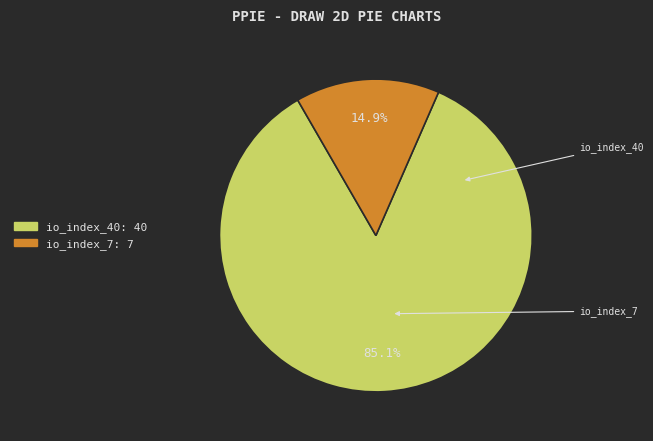

Which slice is the smallest?

io_index_7